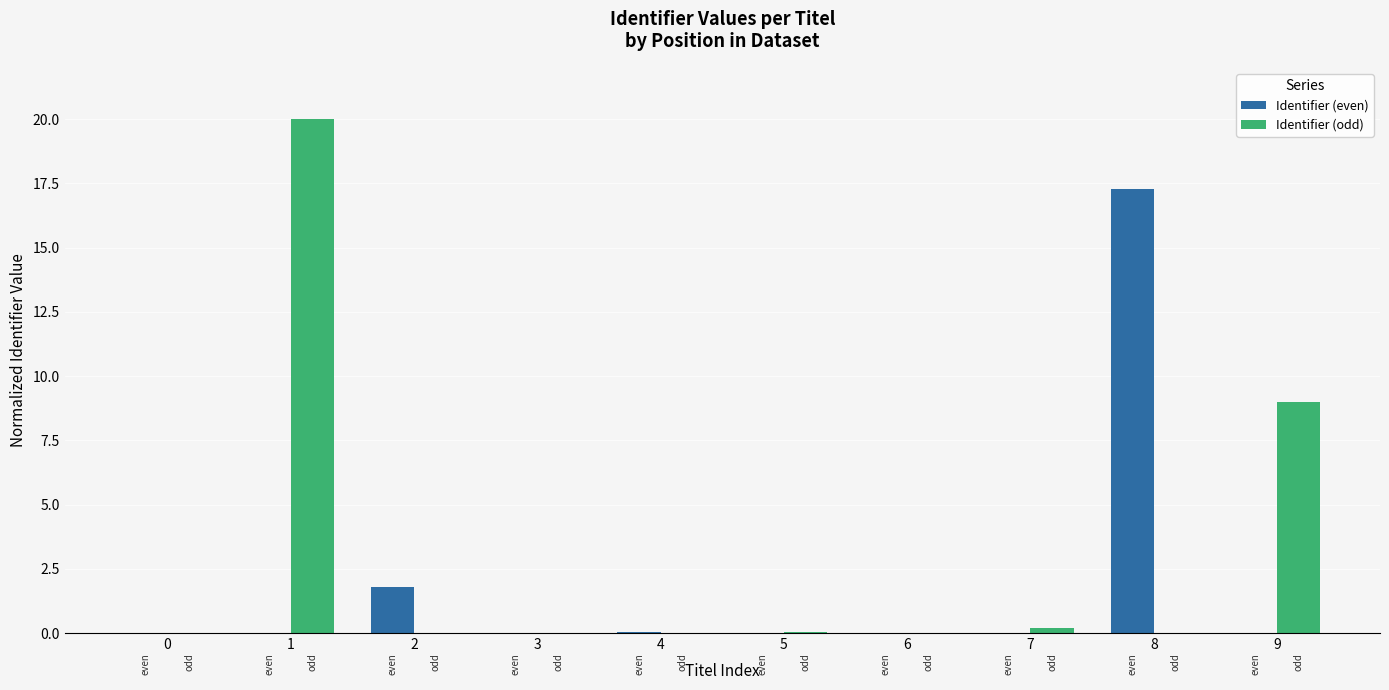

What is the total value across all series at 9?

9.0